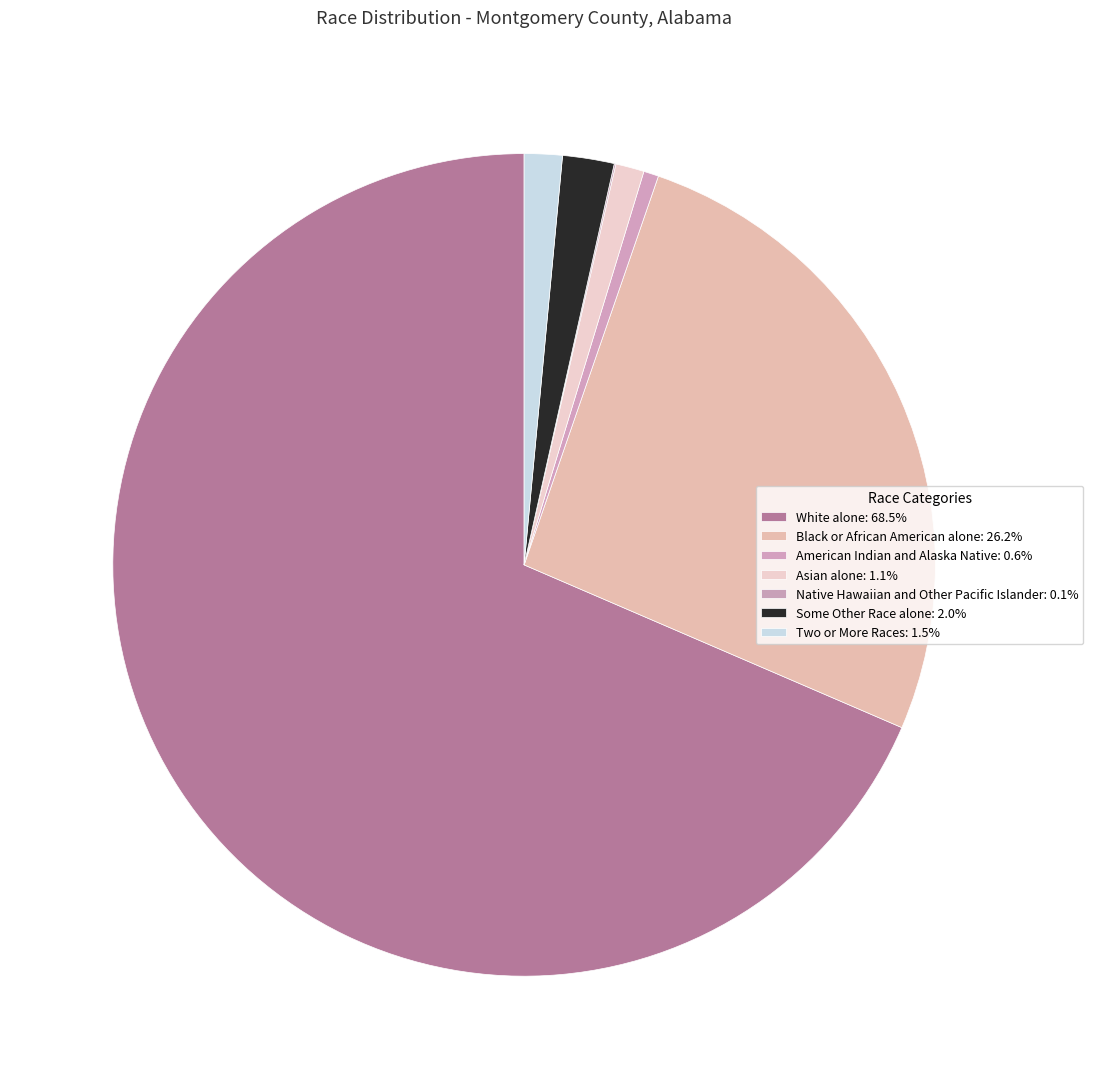

Count the number of slices in the pie.

7